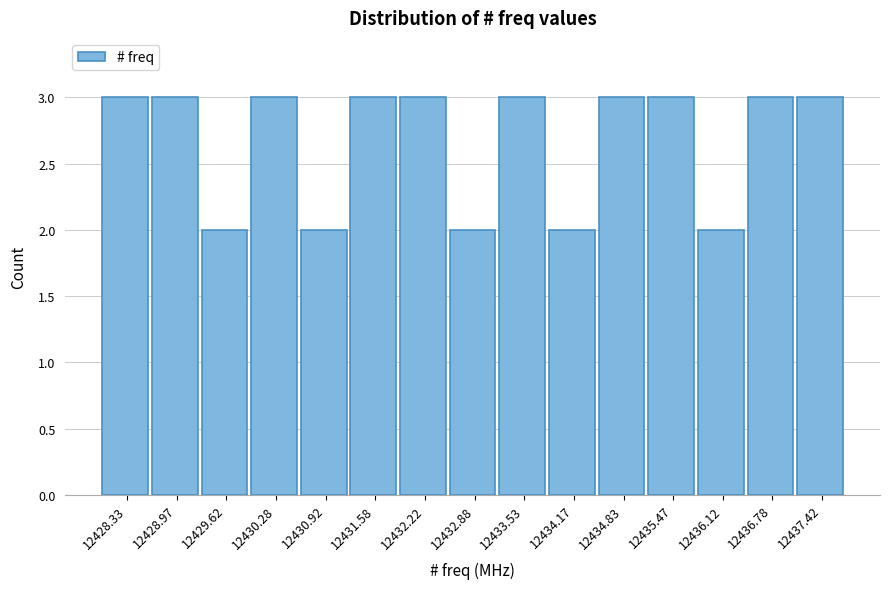

Reading left to right, transcribe this chart: for each bar, give the range it covers on the x-axis and its height. Neither the bar edges nor the heights are printed on the chart, so give them approximately, as read against the axes.

12428.00 to 12428.65: 3
12428.65 to 12429.30: 3
12429.30 to 12429.95: 2
12429.95 to 12430.60: 3
12430.60 to 12431.25: 2
12431.25 to 12431.90: 3
12431.90 to 12432.55: 3
12432.55 to 12433.20: 2
12433.20 to 12433.85: 3
12433.85 to 12434.50: 2
12434.50 to 12435.15: 3
12435.15 to 12435.80: 3
12435.80 to 12436.45: 2
12436.45 to 12437.10: 3
12437.10 to 12437.75: 3